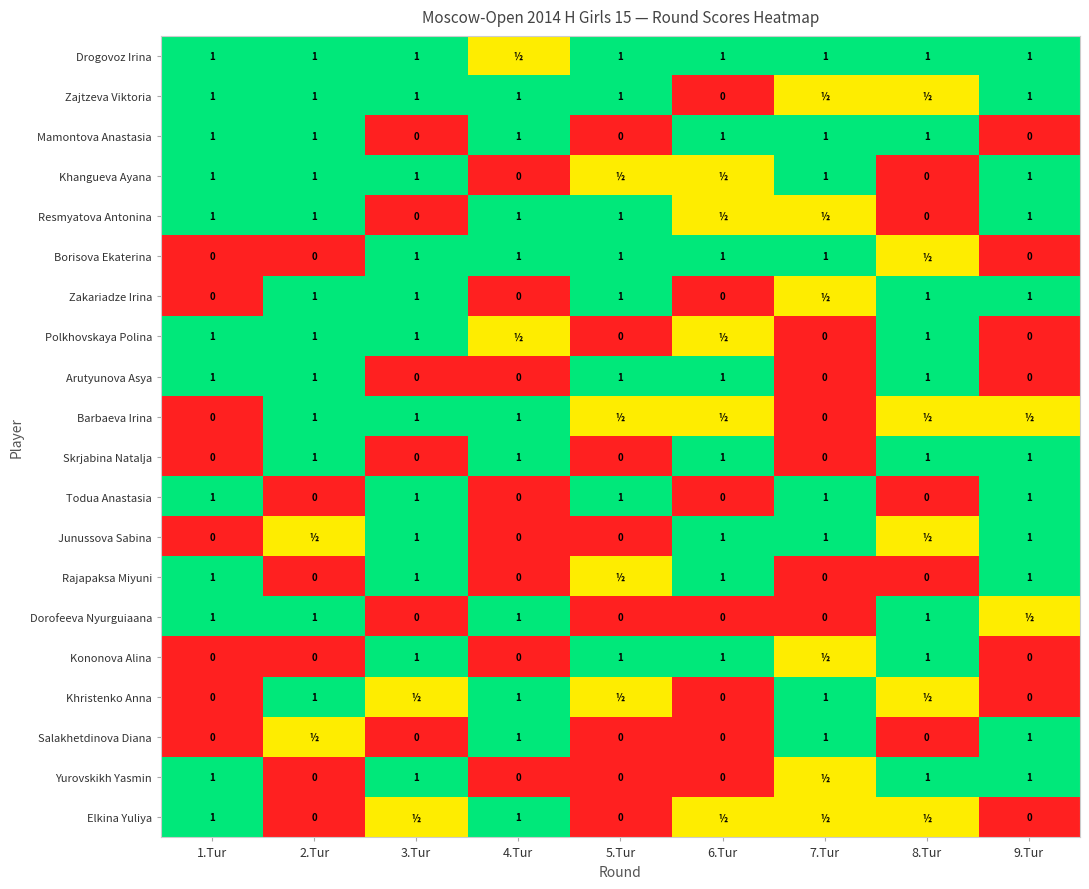

What is the sum of the Drogovoz Irina values at 3.Tur and 6.Tur?

2.0